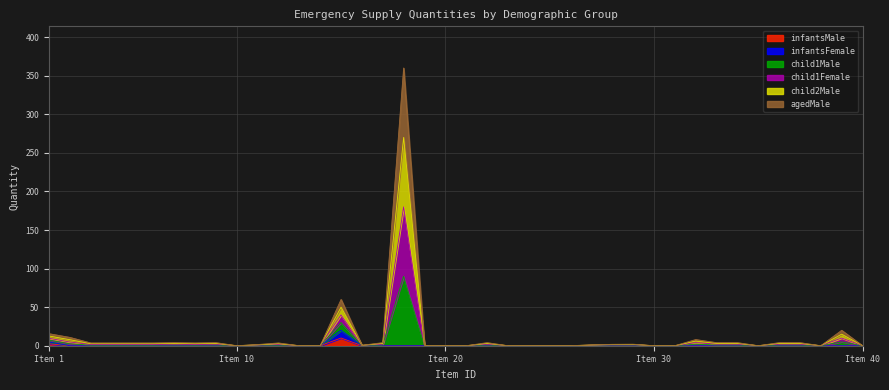

Which series has the largest range (max minus min)?

child1Male